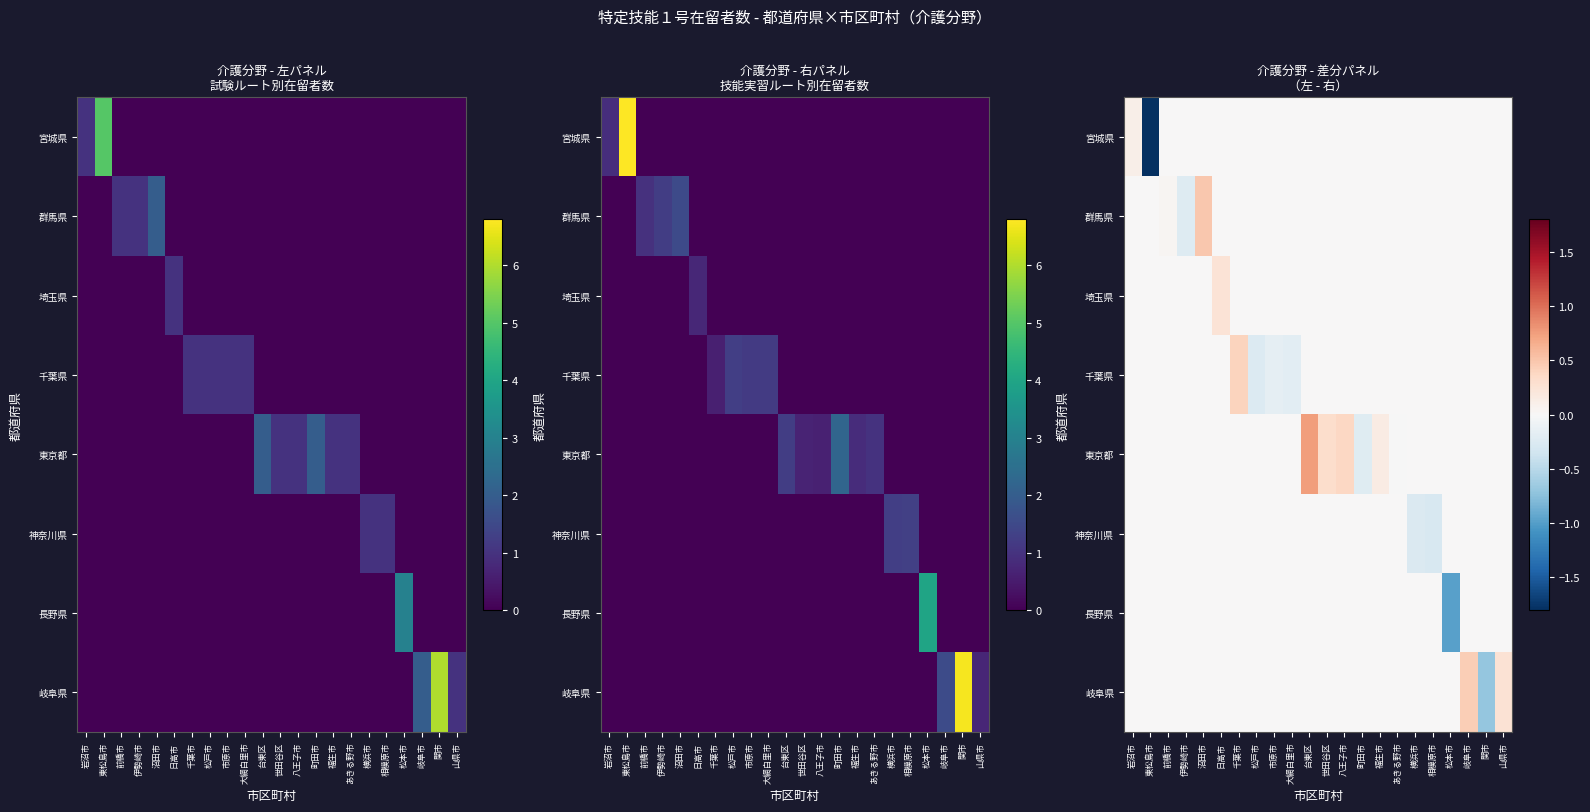

What is the greatest value displayed?

0.8